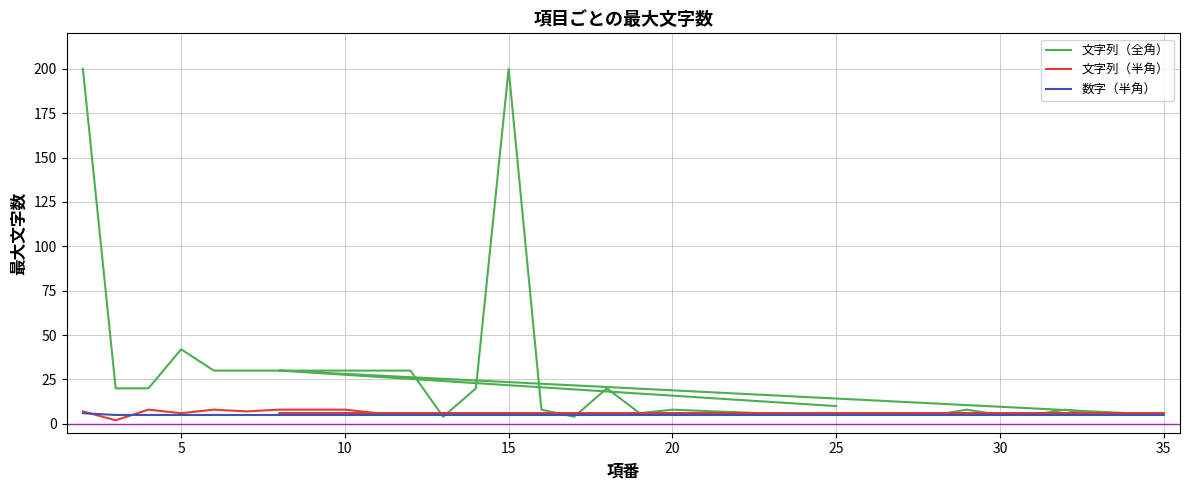

What is the value of the 文字列（全角） point at the 21st from the left?

30